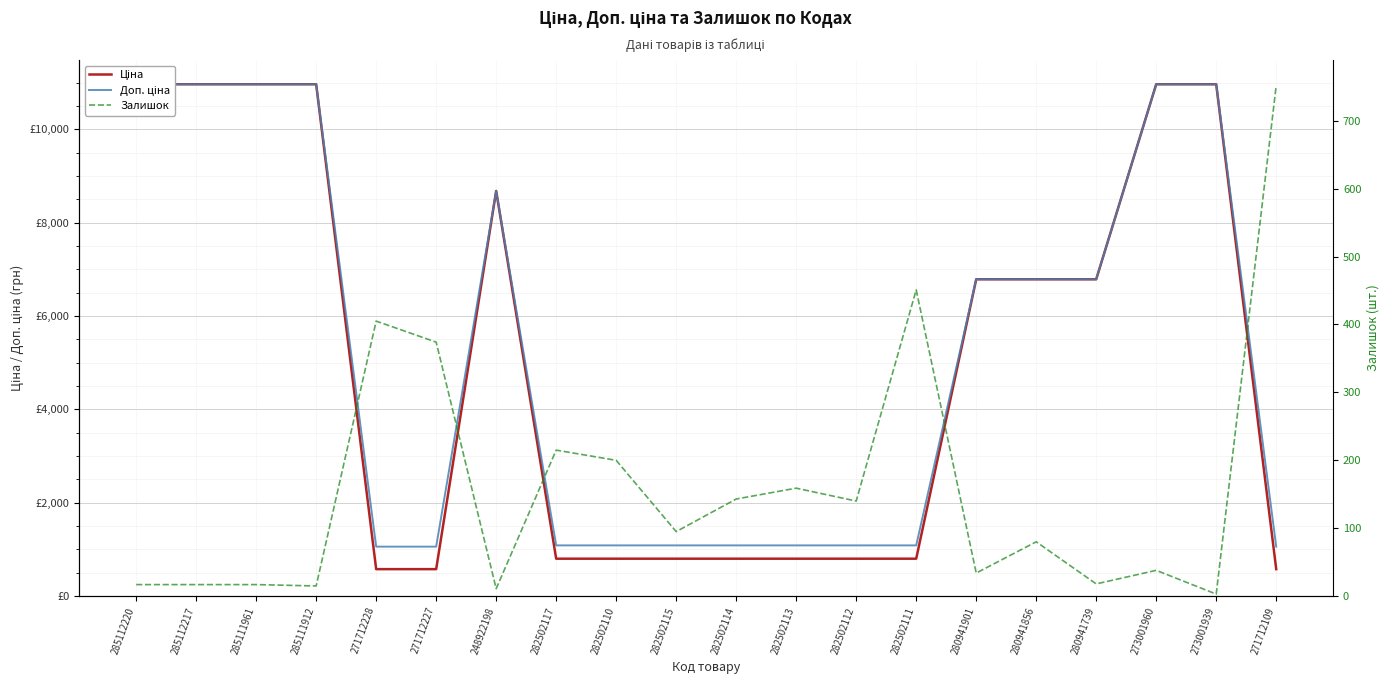

Rank the categories by Доп. ціна value from lowest to highest.

271712228, 271712227, 271712109, 282502117, 282502110, 282502115, 282502114, 282502113, 282502112, 282502111, 280941901, 280941856, 280941739, 248922198, 285112220, 285112217, 285111961, 285111912, 273001960, 273001939